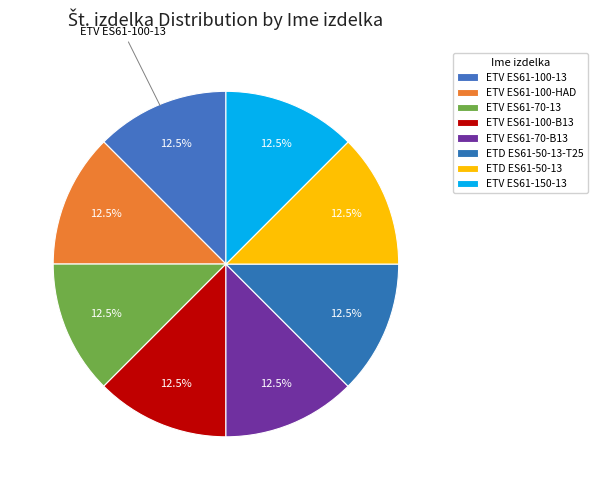

Is ETV ES61-150-13 the majority of the pie?

No